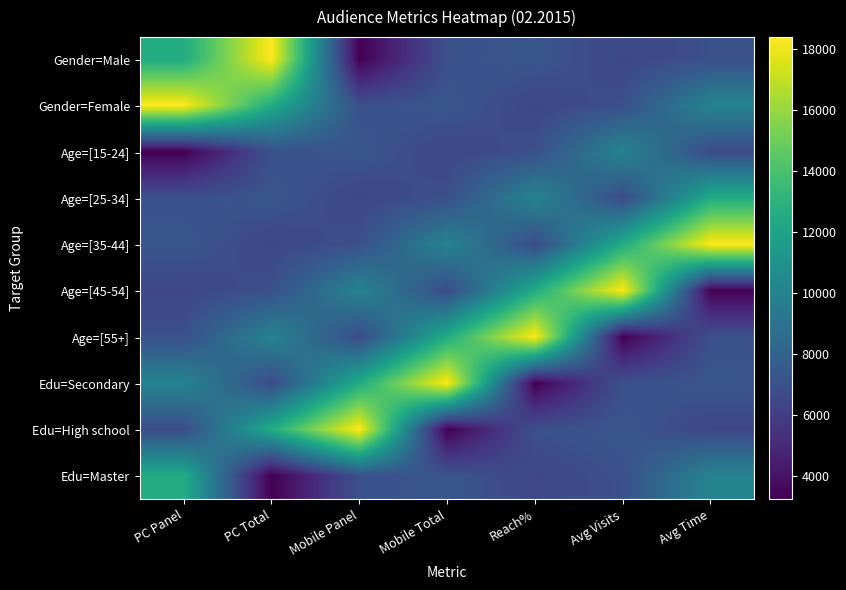

Which series changed the most between PC Total and Reach%?

Gender=Male